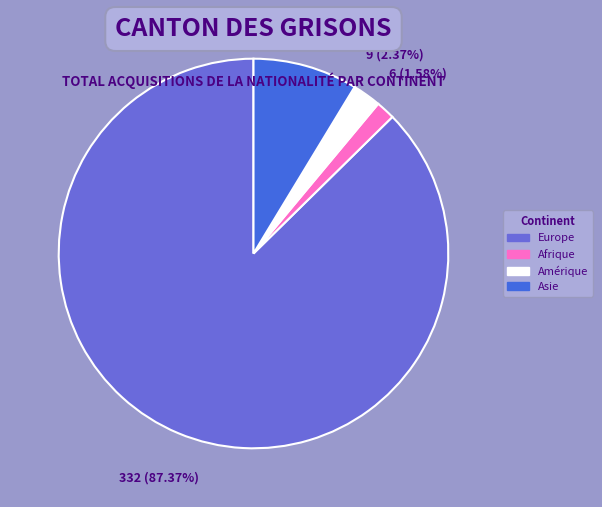

To the nearest percent, what portion does Asie represent?

9%